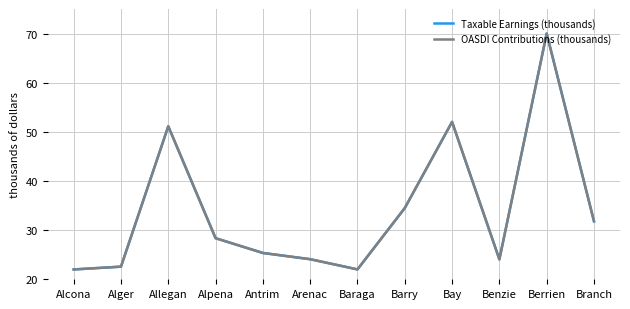

What position from the right is Baraga?

6